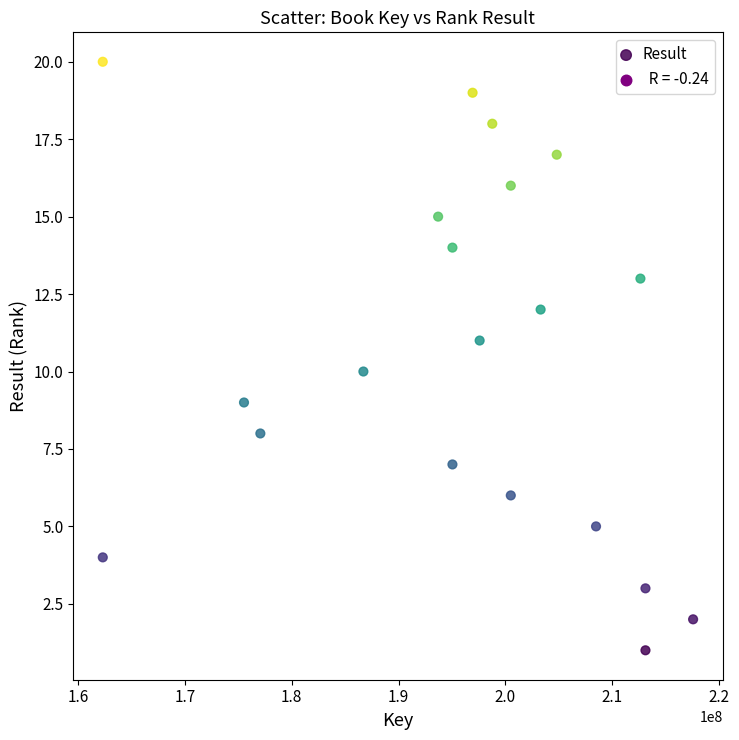

What is the range of X values (max minus min)?

55258780